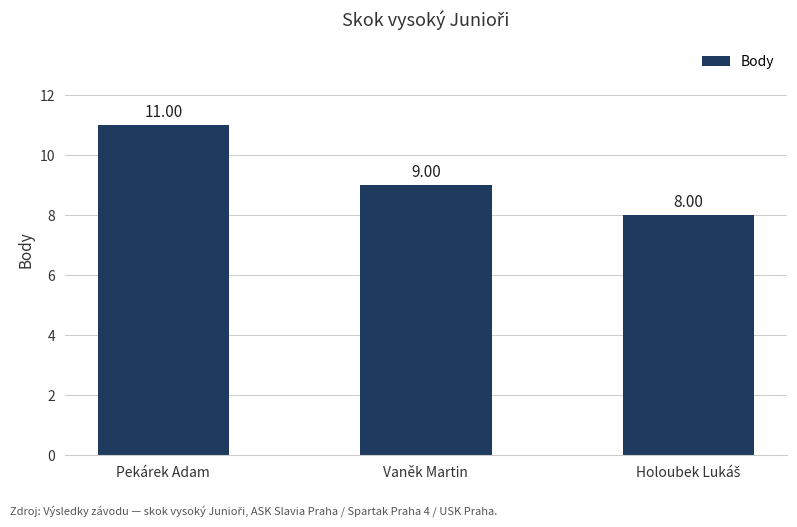

True or false: the data shows 9 at Vaněk Martin.

True